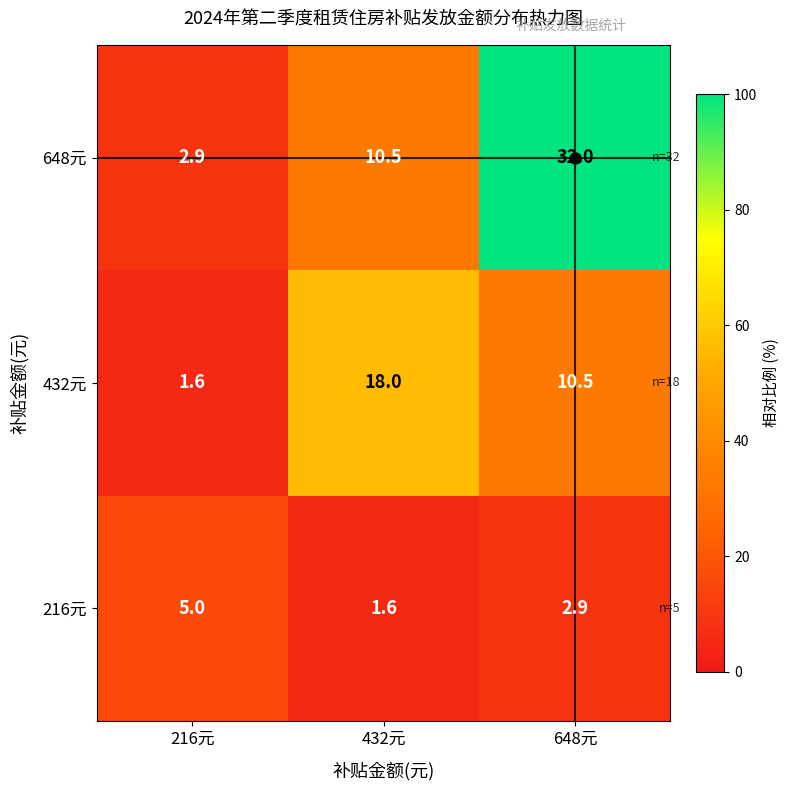

How many series are shown in this chart?

3